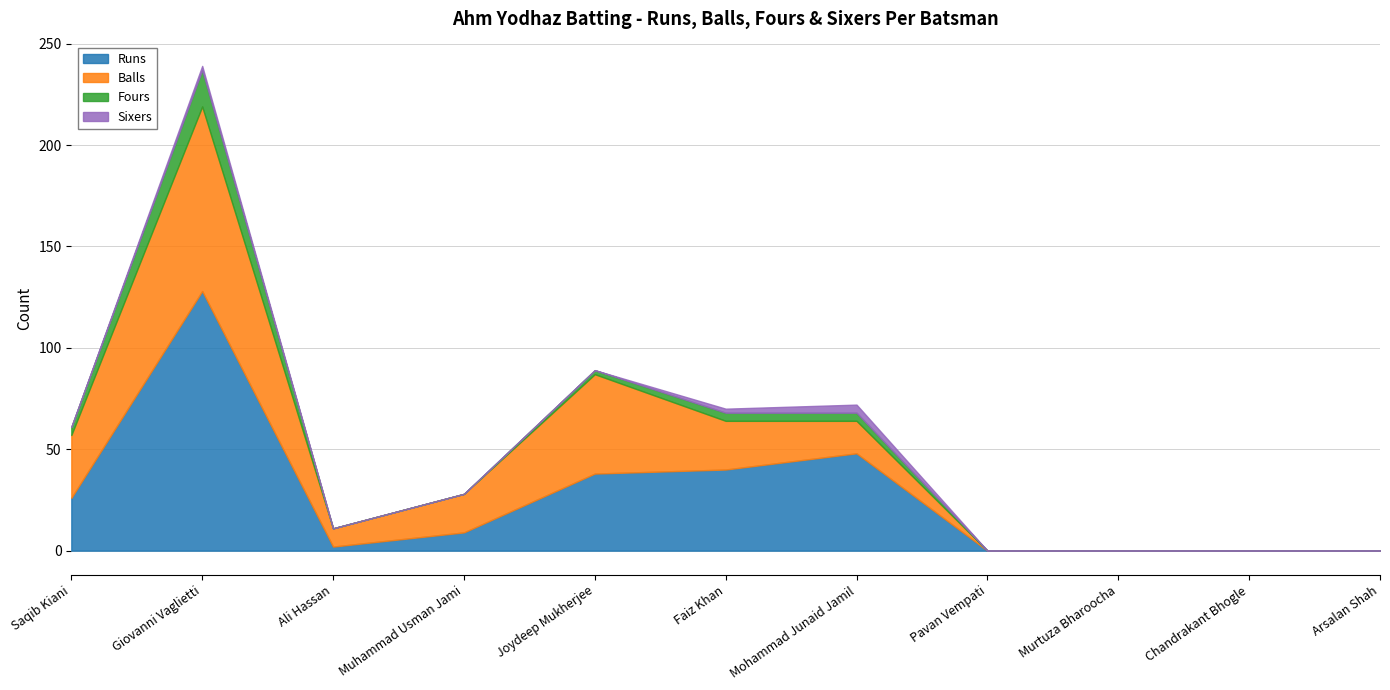

Count the Sixers values in the range 0 to 2.

10